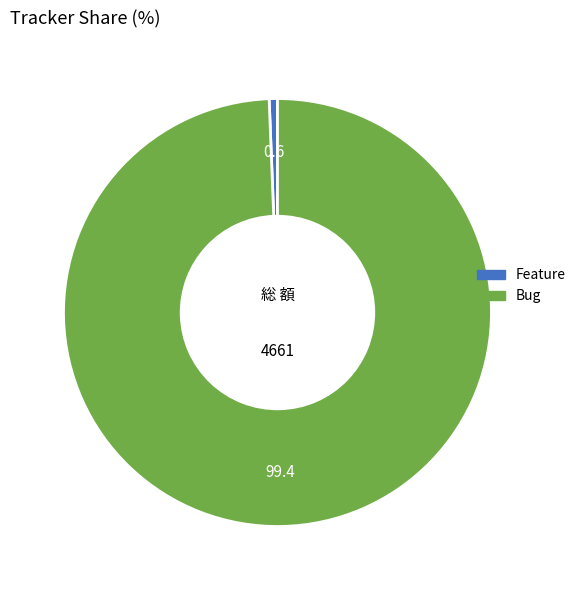

Is there any slice that represents more than half of the pie?

Yes